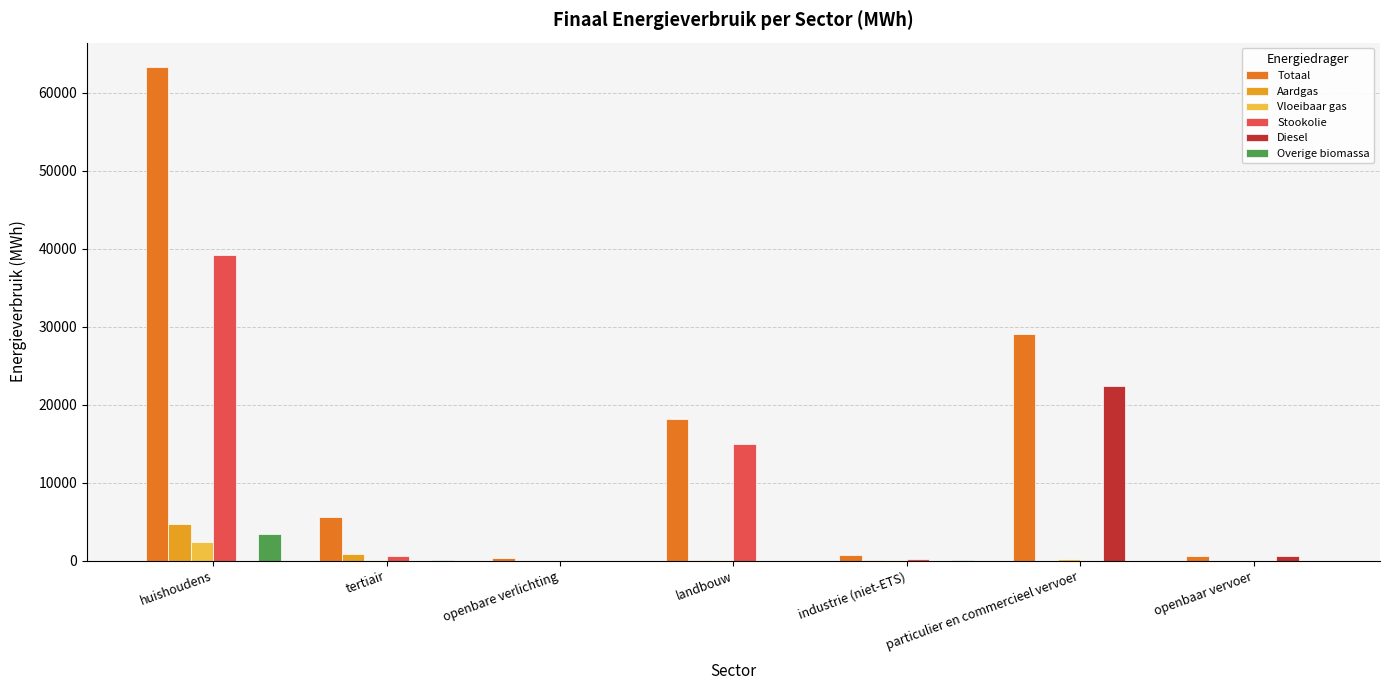

What is the sum of all Vloeibaar gas values?

2611.5